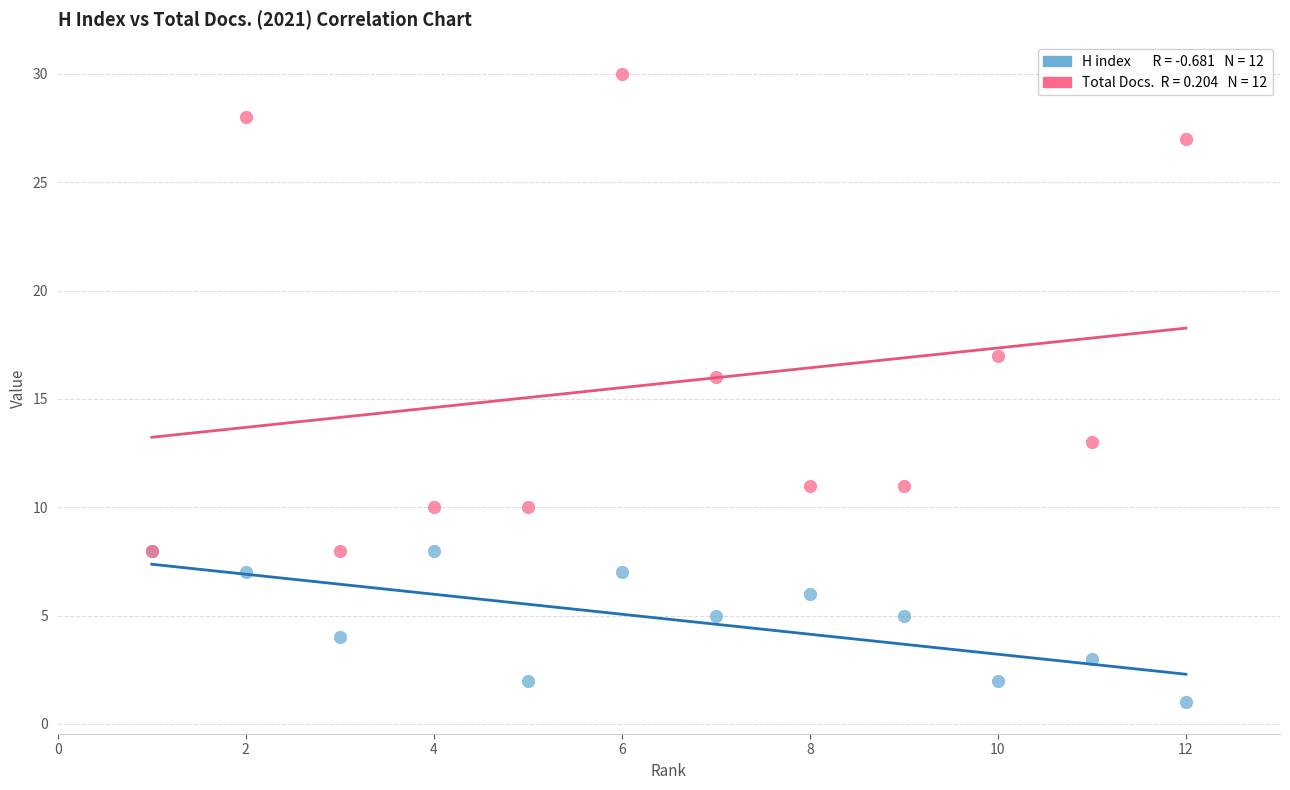

Across all series, what Y value is closest to 15?

16